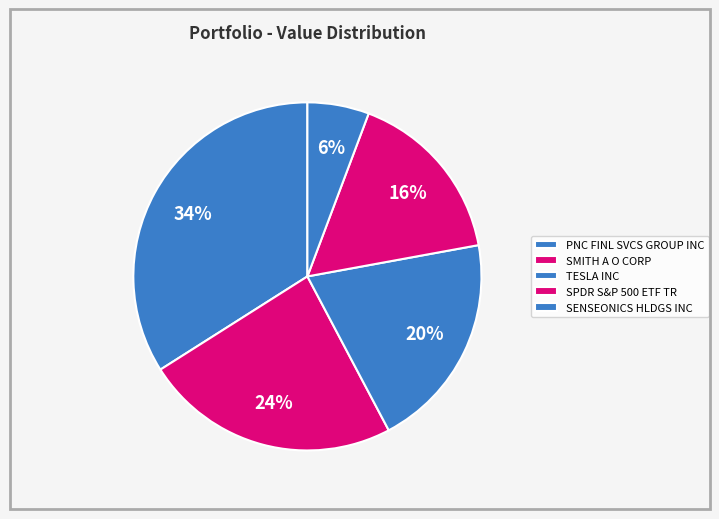

Which has a higher value, SMITH A O CORP or SPDR S&P 500 ETF TR?

SMITH A O CORP